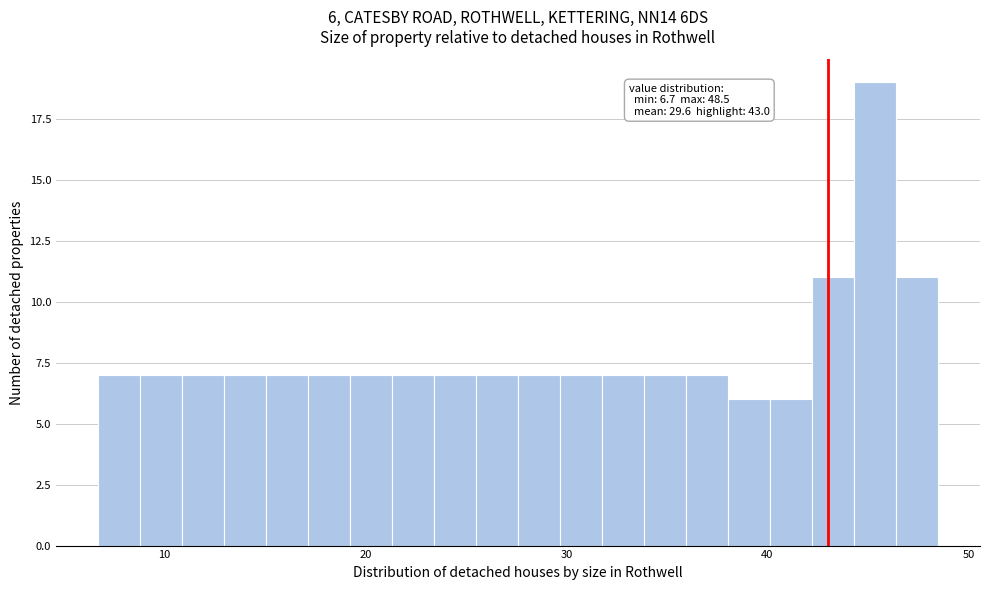

Read against the x-axis, roughly where is the centre of the tallest bar?

45